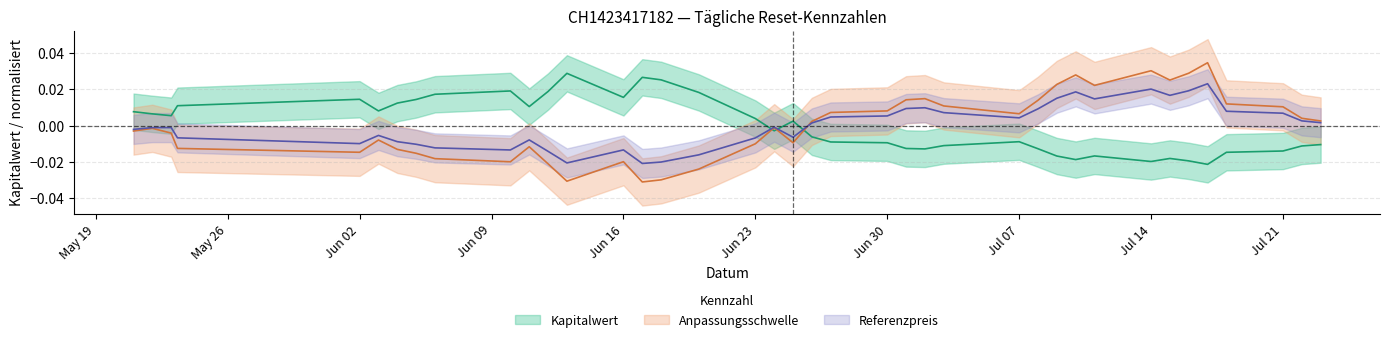

Is the value of Kapitalwert at 29 greater than the value of Referenzpreis at Kapitalwert?

No